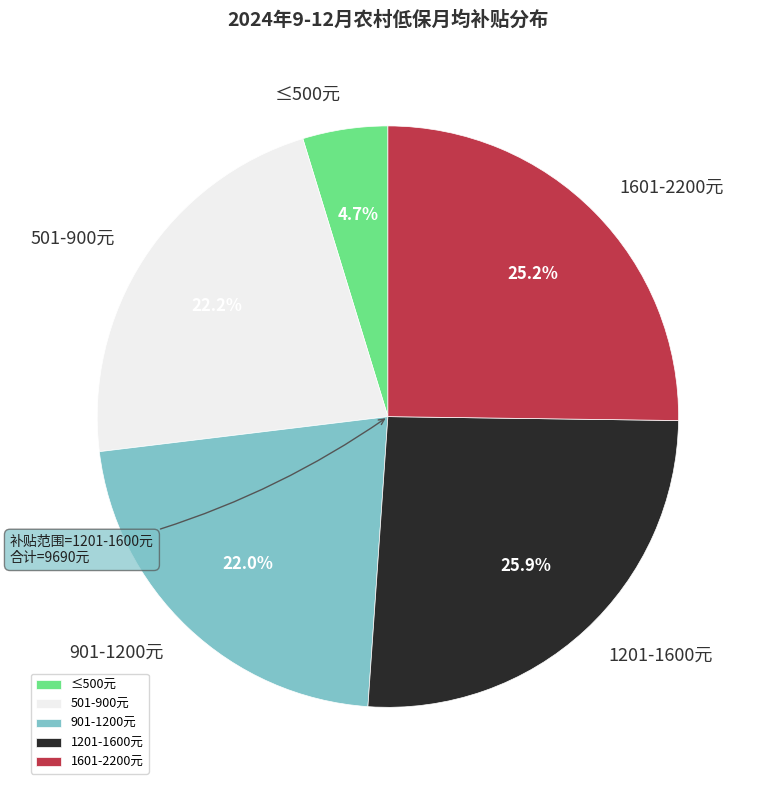

How much of the chart is everything except 501-900元?

77.8%